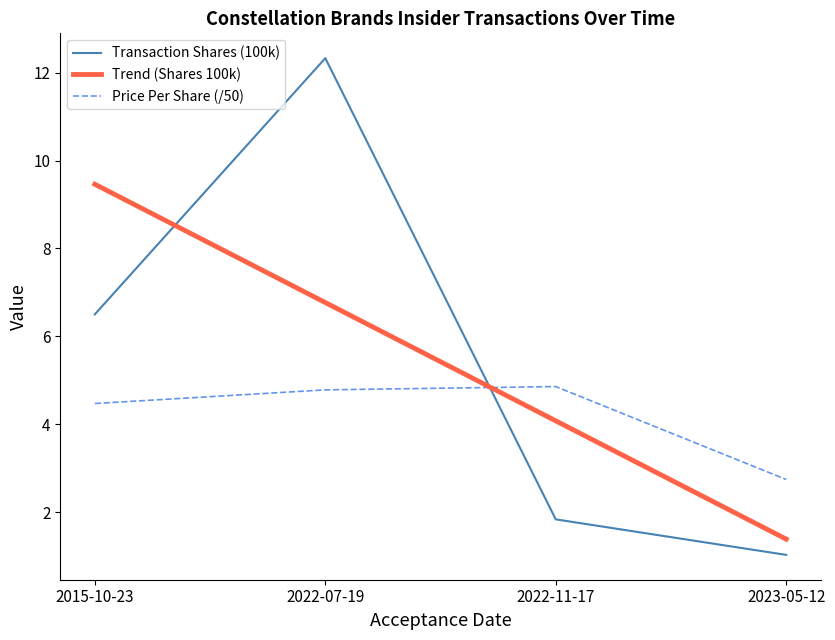

At which category does Transaction Shares (100k) reach its first local peak?

2022-07-19